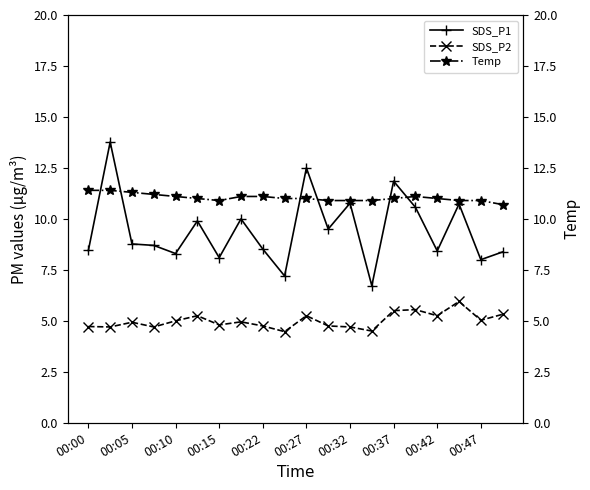

What is the sum of all Temp values?

220.8